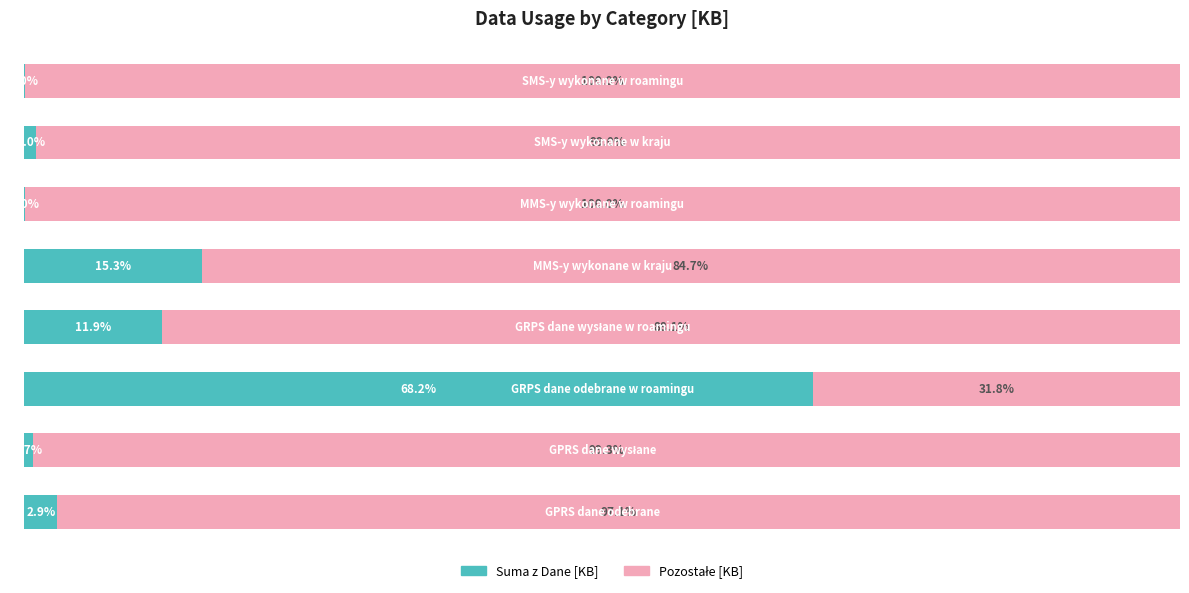

What is the sum of all Suma z Dane [KB] values?

100.0